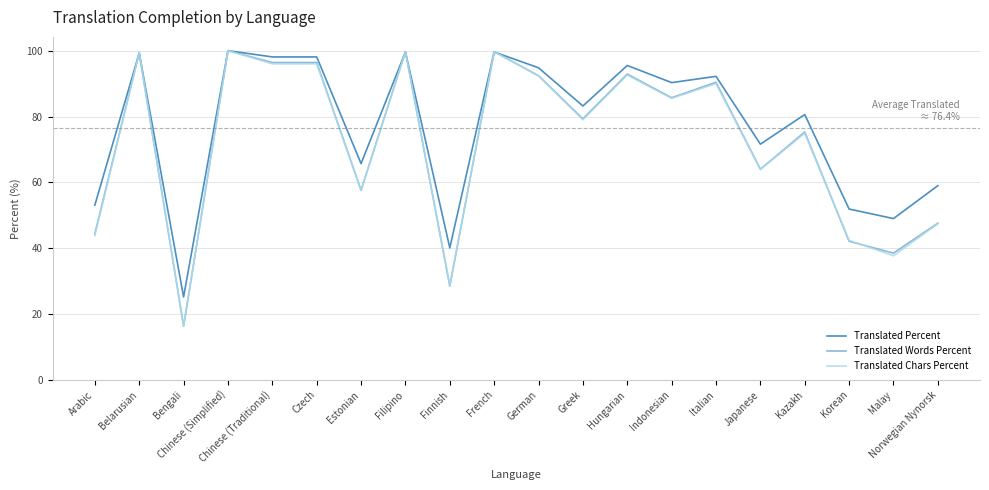

How many lines are shown in the chart?

3